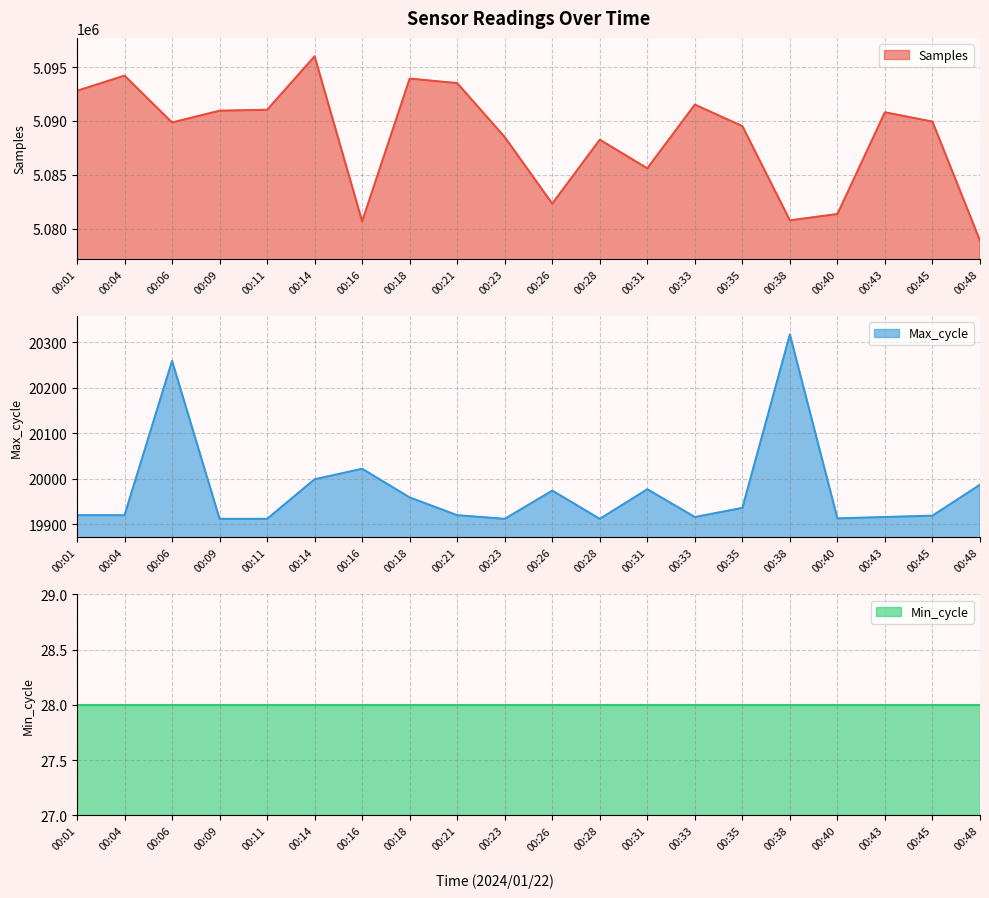

What is the maximum value shown in the chart?

5096011